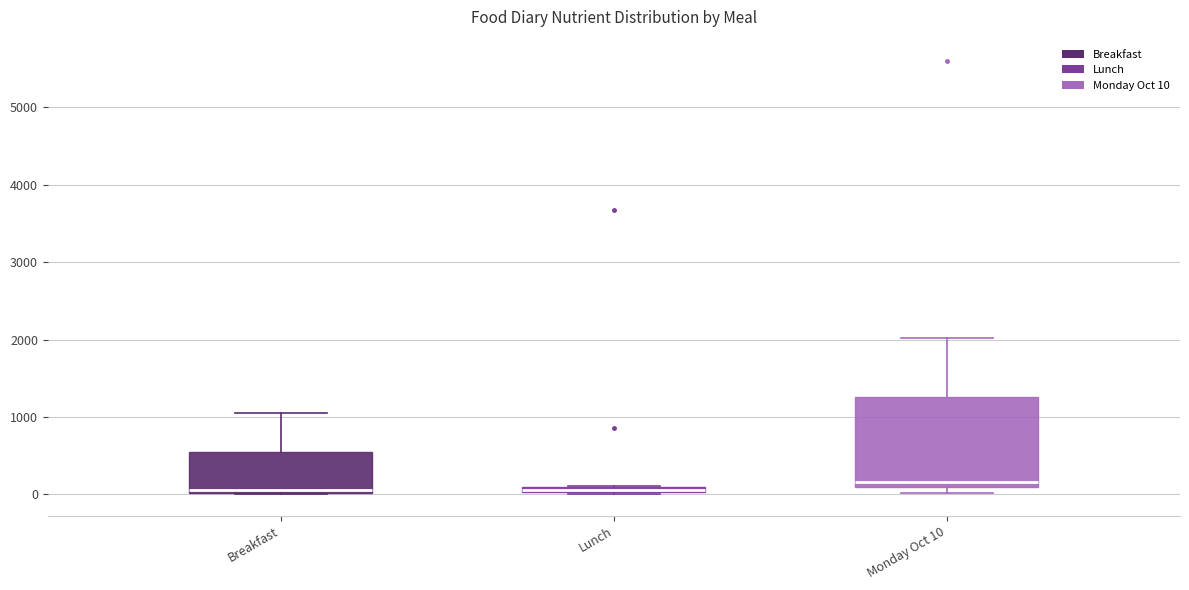

Which box's median line is the highest?

Monday Oct 10